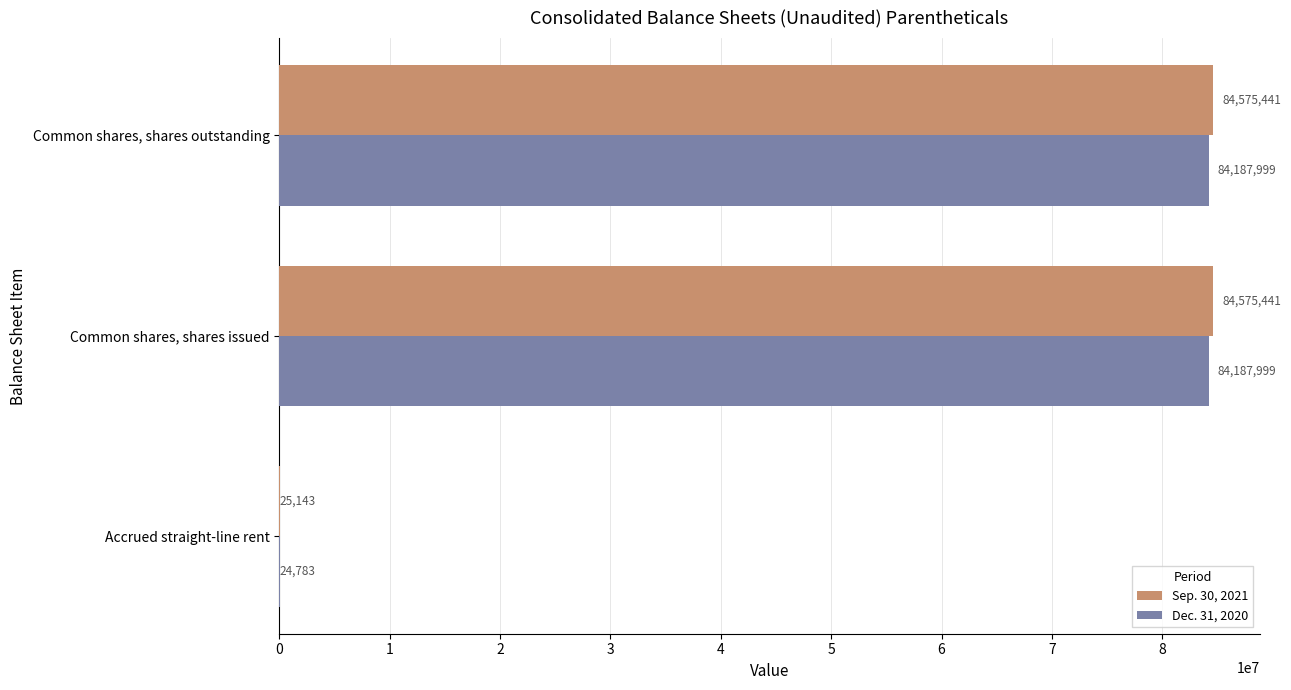

What is the sum of all Sep. 30, 2021 values?

169176025